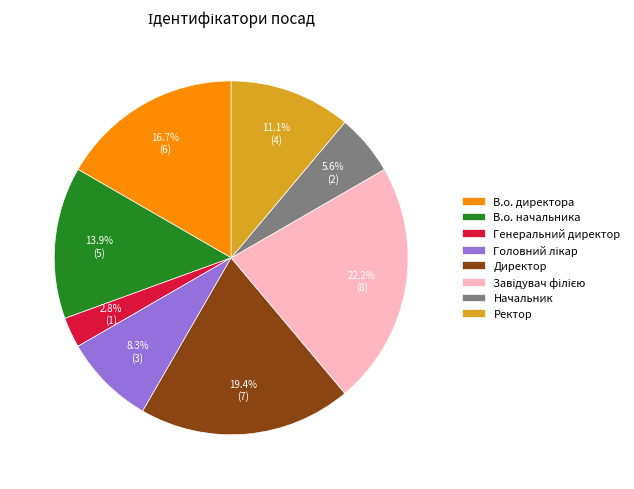

True or false: Директор accounts for 19% of the total.

True